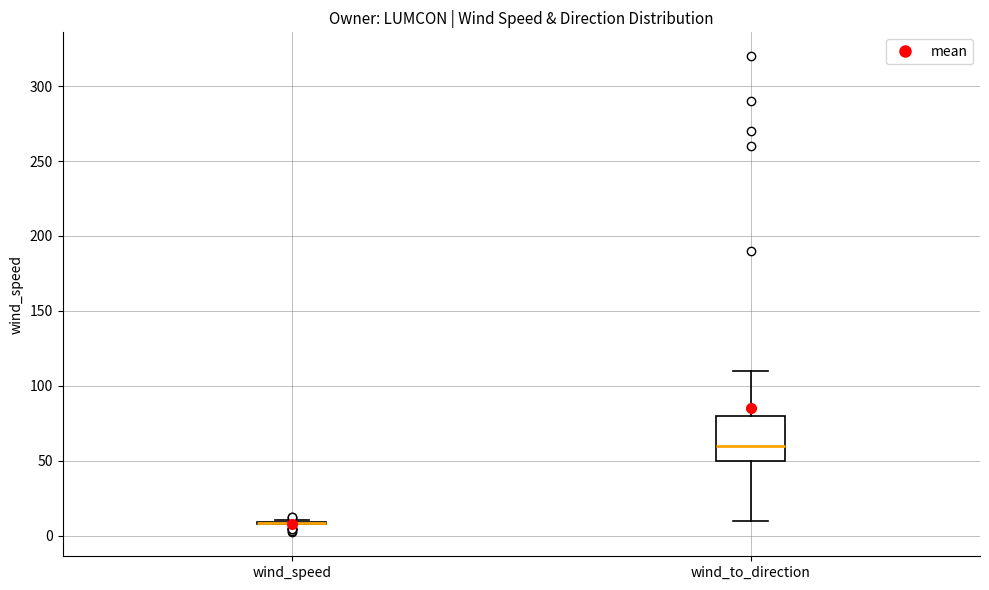

Comparing the boxes themselves (not the whiskers), which one is the tallest?

wind_to_direction